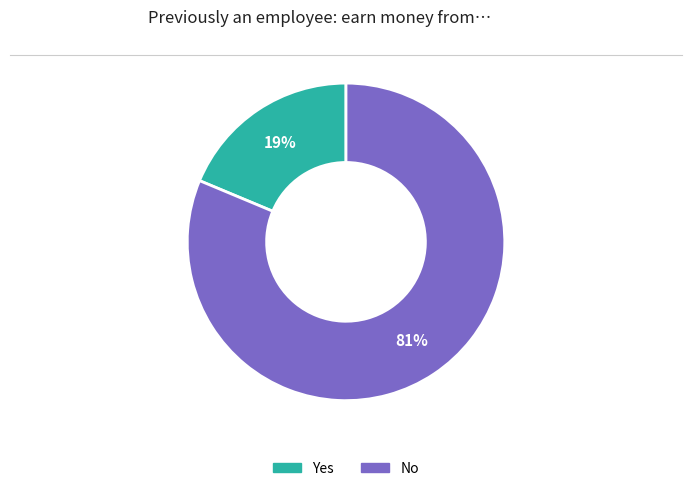

Is it true that Yes is 5% of the pie?

False